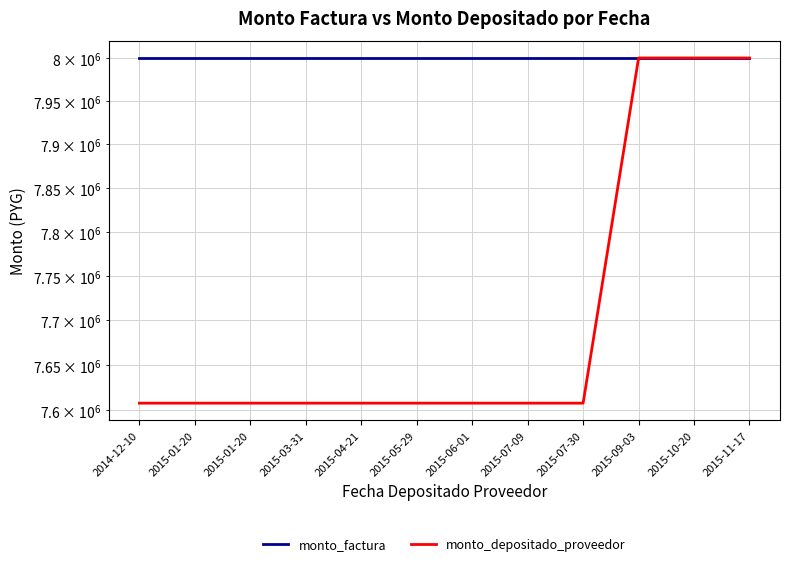

What is the highest value of the monto_depositado_proveedor series?

8000000